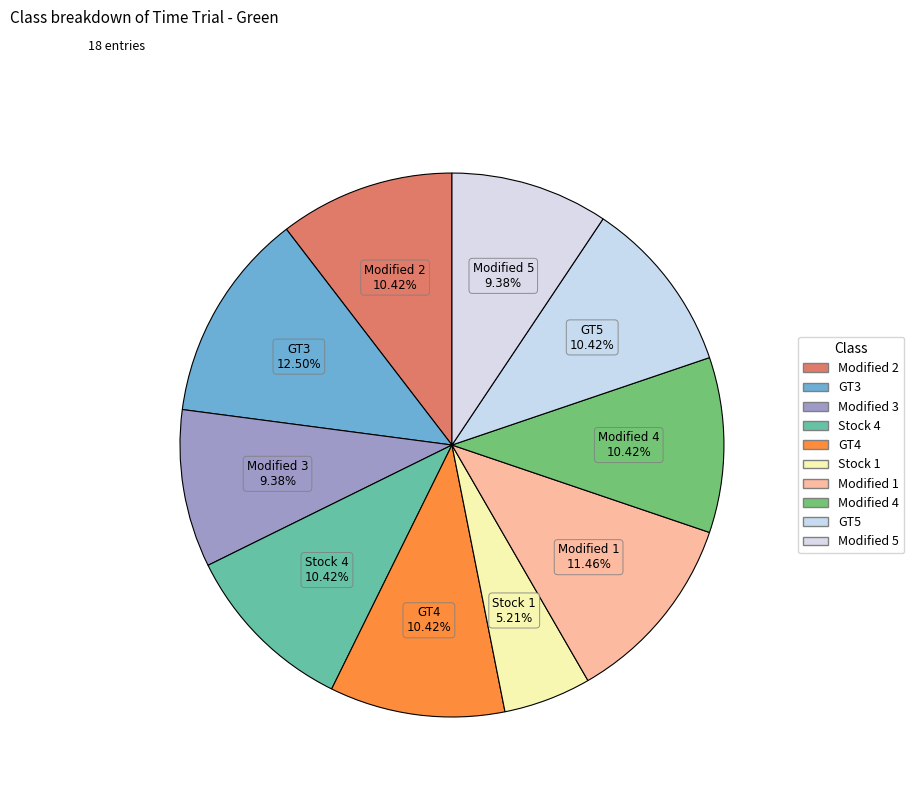

How many segments does this pie chart have?

10